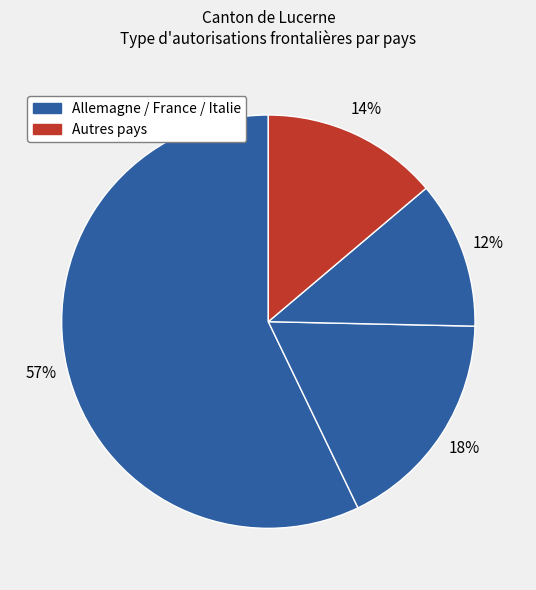

How many slices are in this pie chart?

4